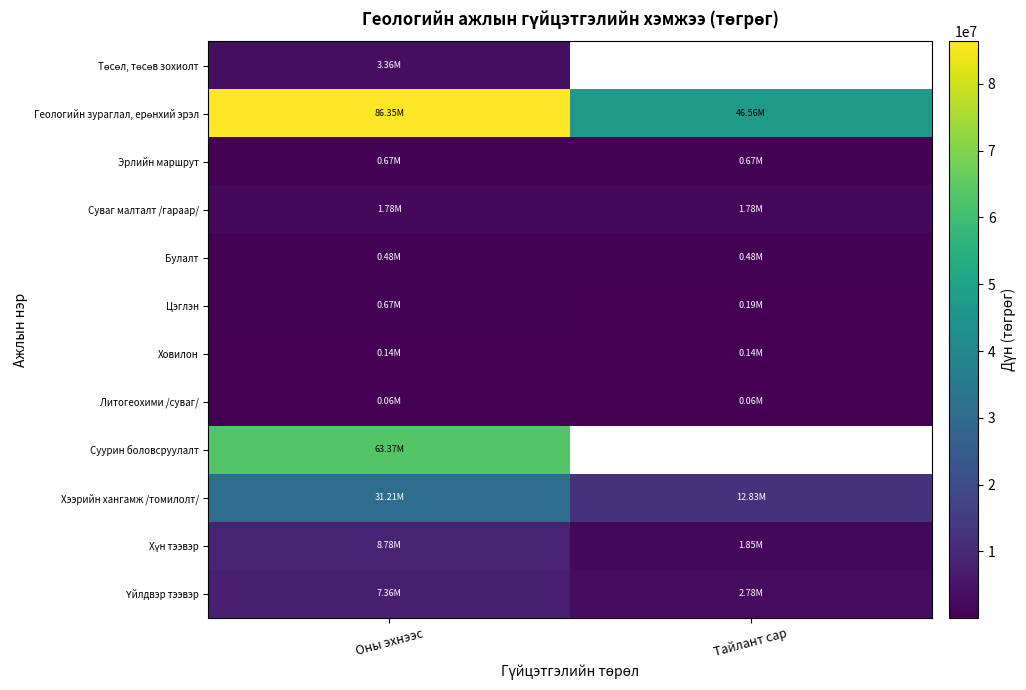

How many distinct data groups are displayed?

12